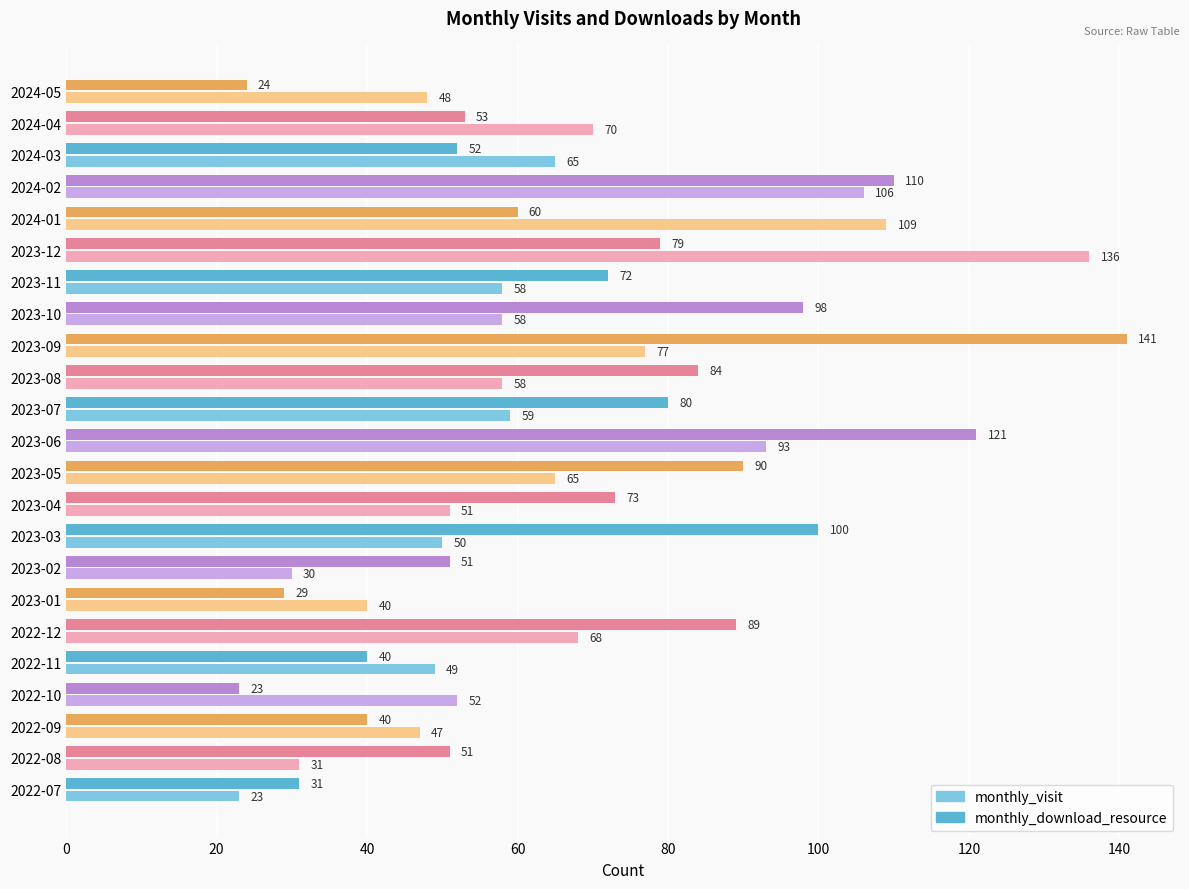

What is the spread (max minus min) of values at 2023-10?

40